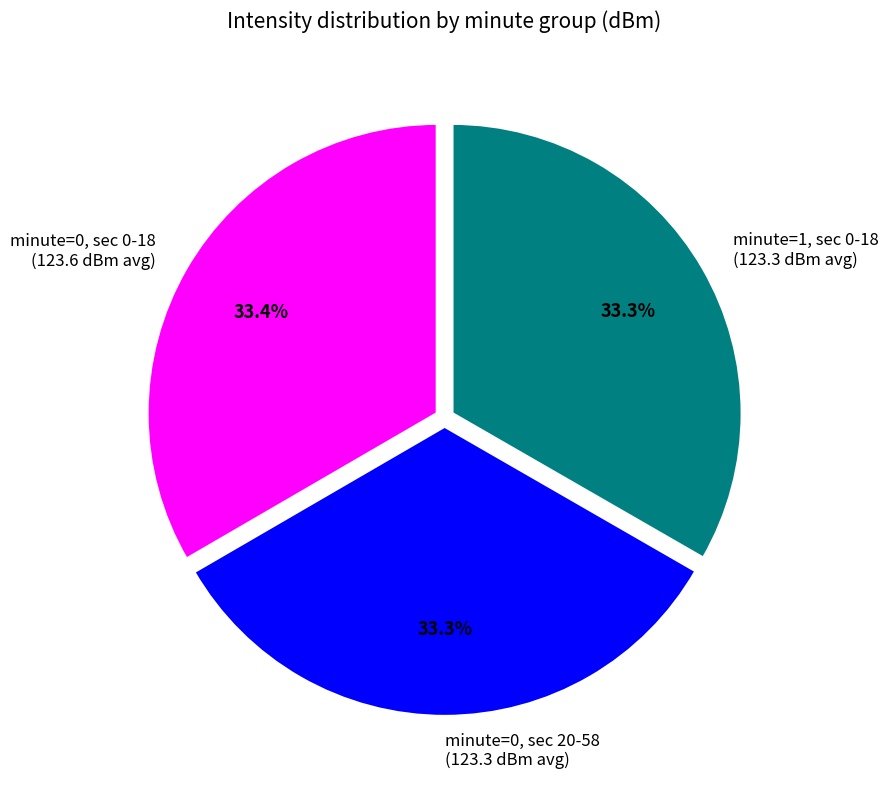

Approximately how many times larger is the value at minute=0, sec 0-18 (123.6 dBm avg) compared to minute=1, sec 0-18 (123.3 dBm avg)?

1.0